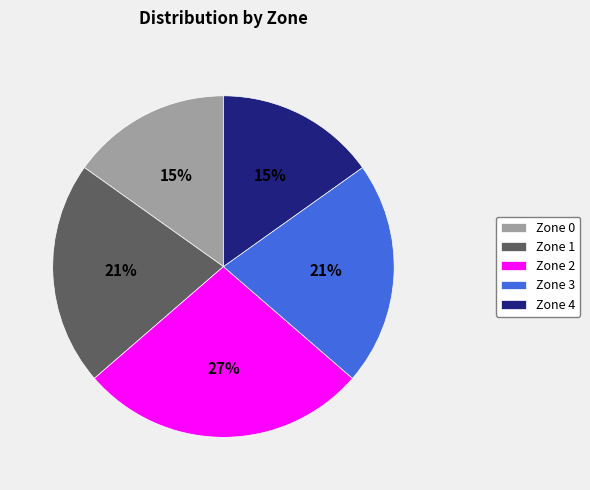

Is there a majority slice in this chart?

No